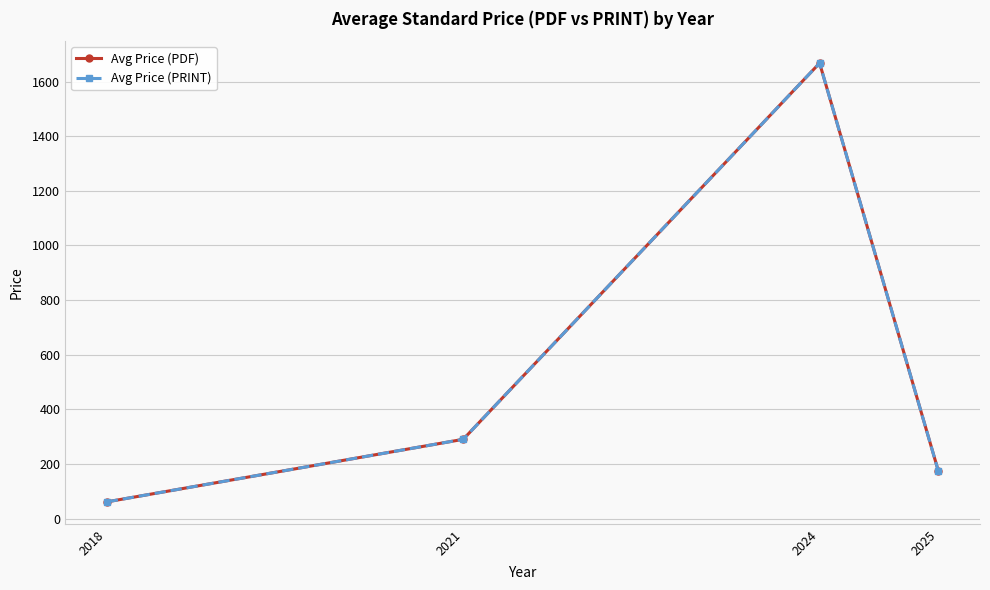

Does the chart have visible grid lines?

Yes